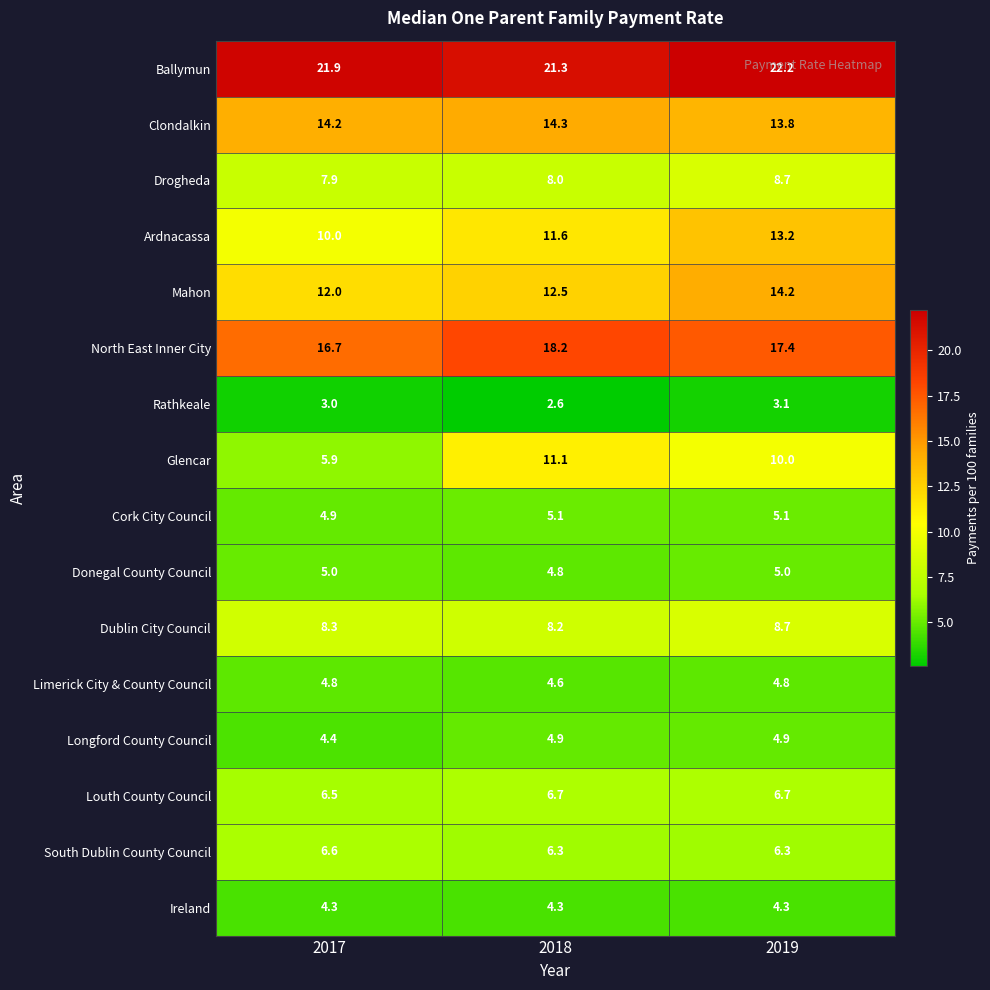

What is the minimum value shown in the chart?

2.6